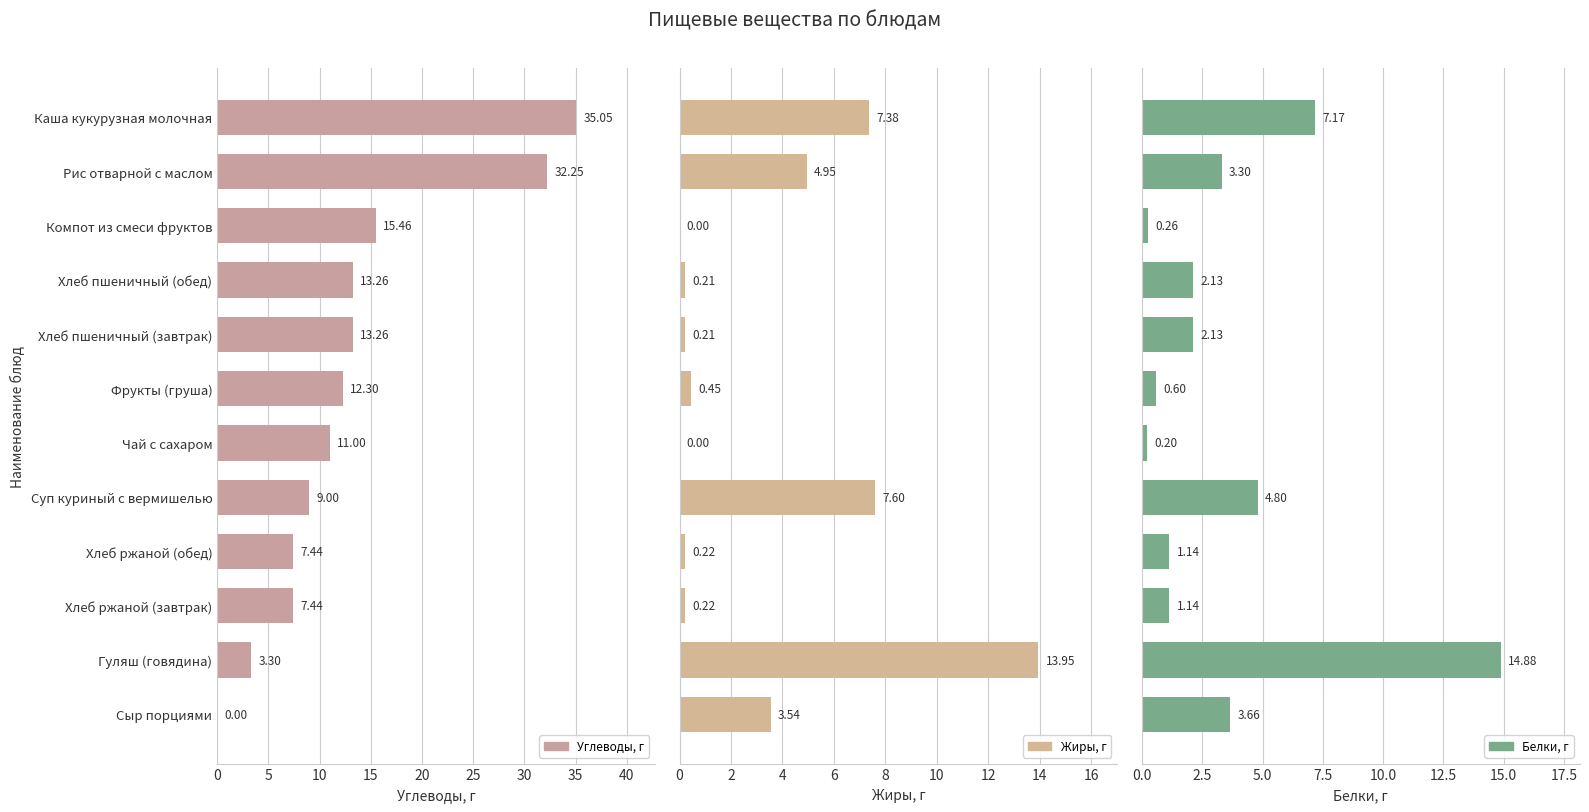

What is the sum of all Углеводы, г values?

159.8